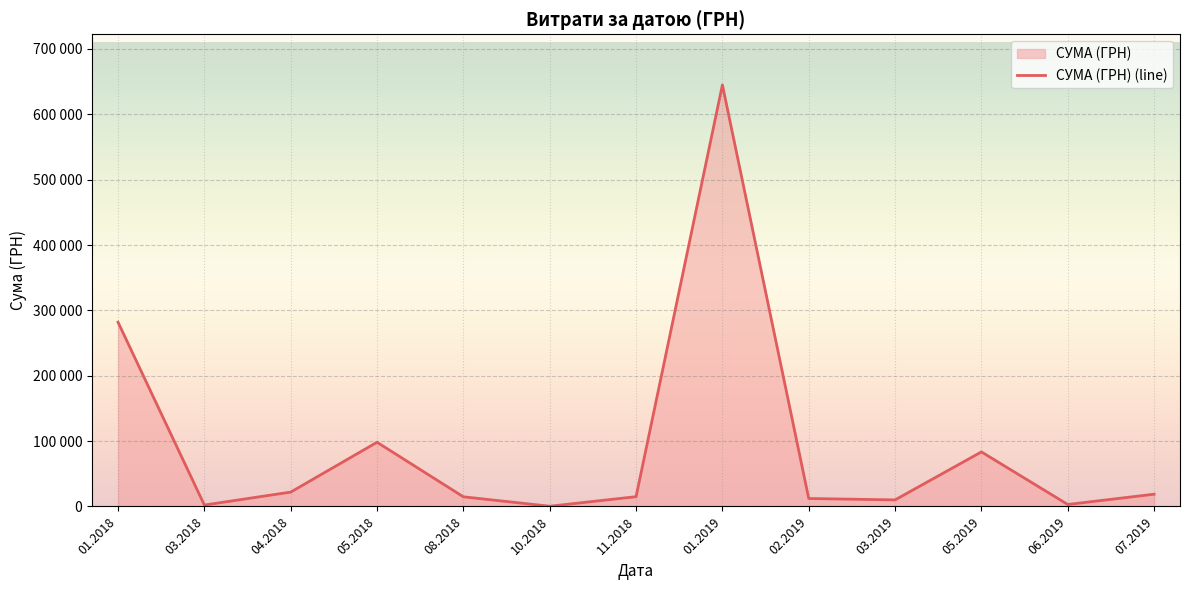

The value at 02.2019 is 12141.5. True or false?

True